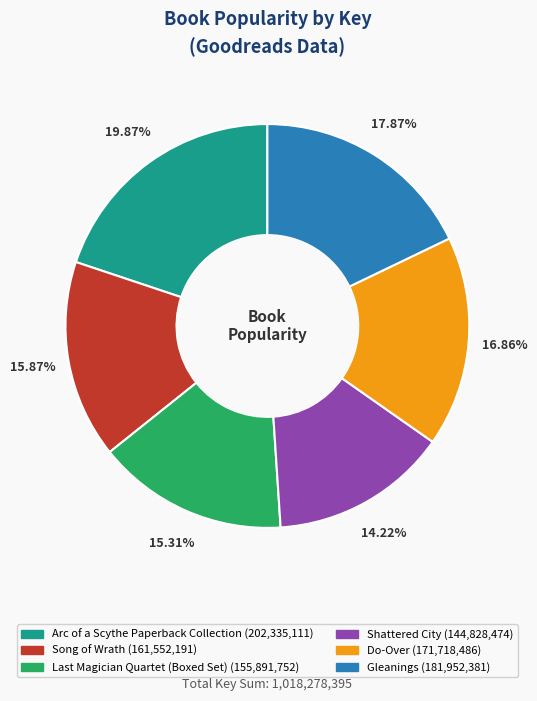

Which slice is the largest?

Arc of a Scythe Paperback Collection